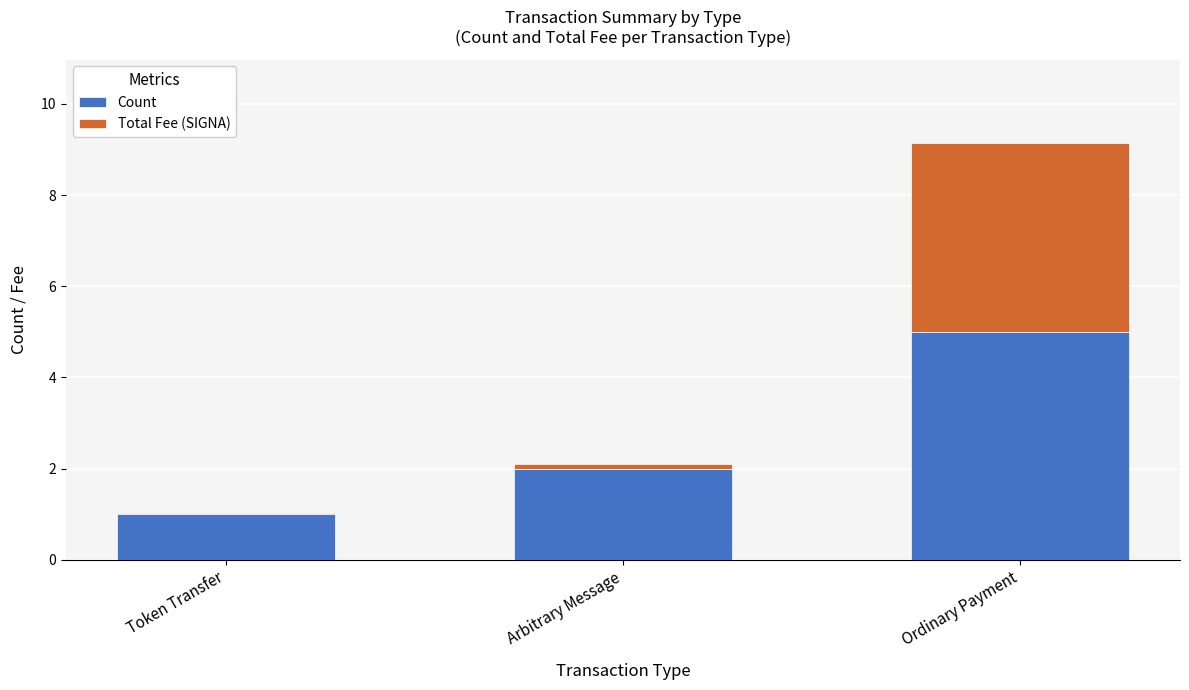

At which category is the sum across all series the highest?

Ordinary Payment